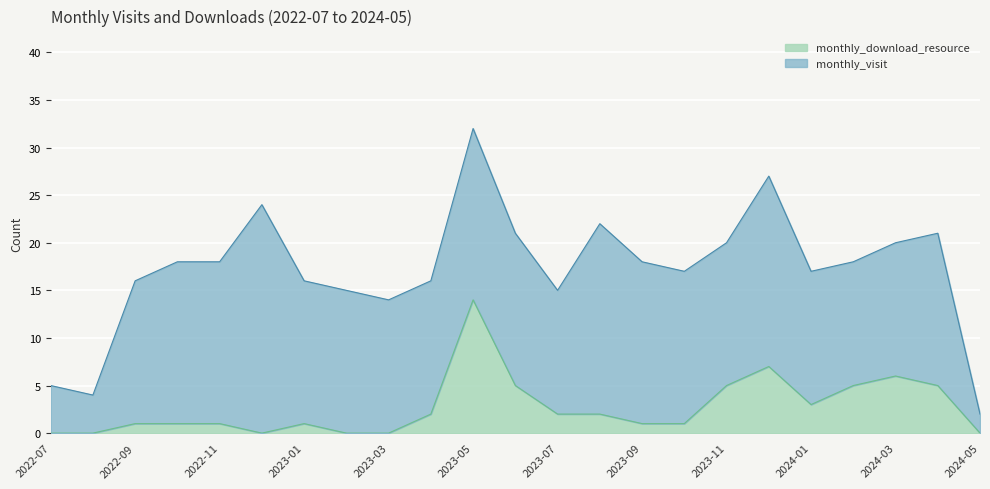

What is the ratio of the value at 2022-11 to the value at 2023-11?

0.2